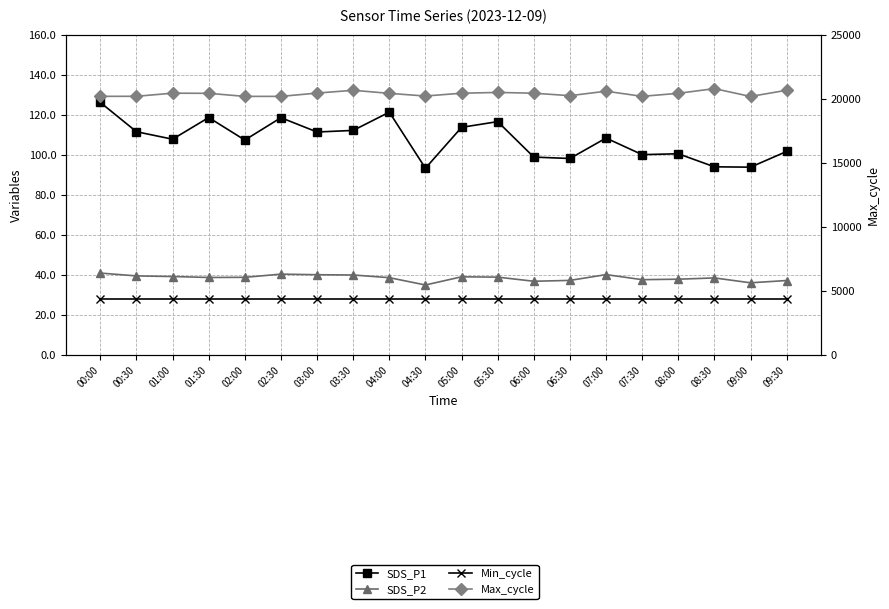

What is the value of the Min_cycle point at the 14th from the left?

28.0